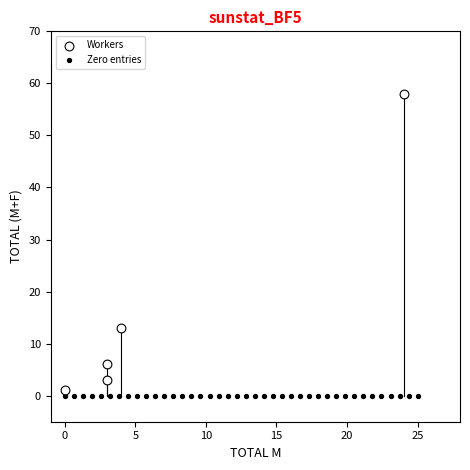

Which series reaches the maximum Y coordinate?

Workers